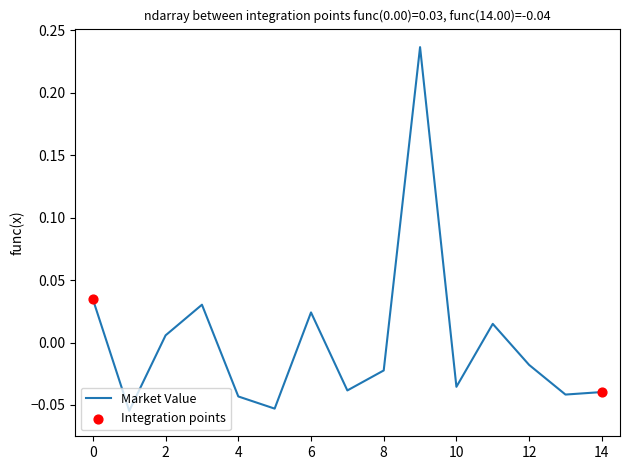

Which series has the largest total across all categories?

Market Value